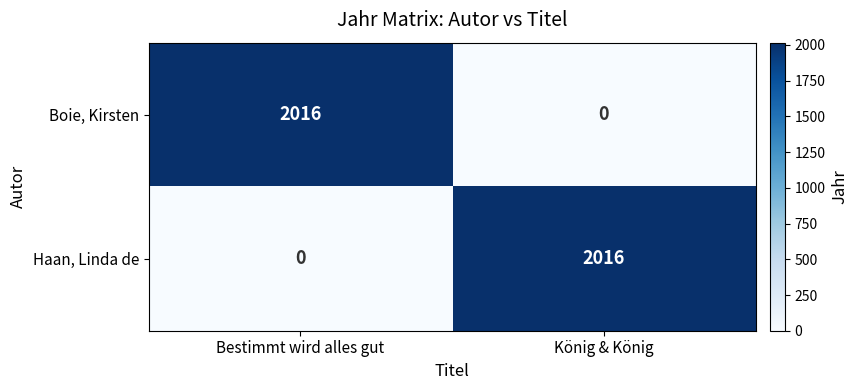

What is the difference between the highest and lowest values at König & König?

2016